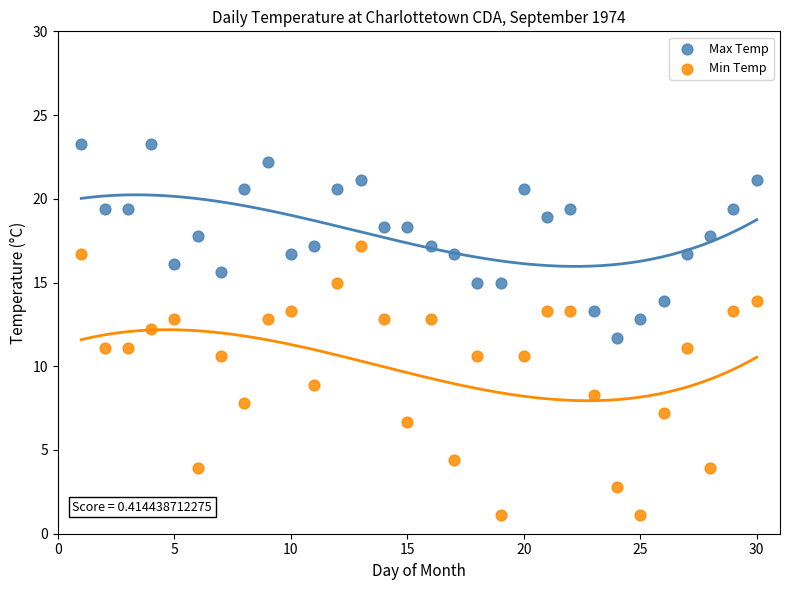

Which series contains the lowest Y value?

Min Temp